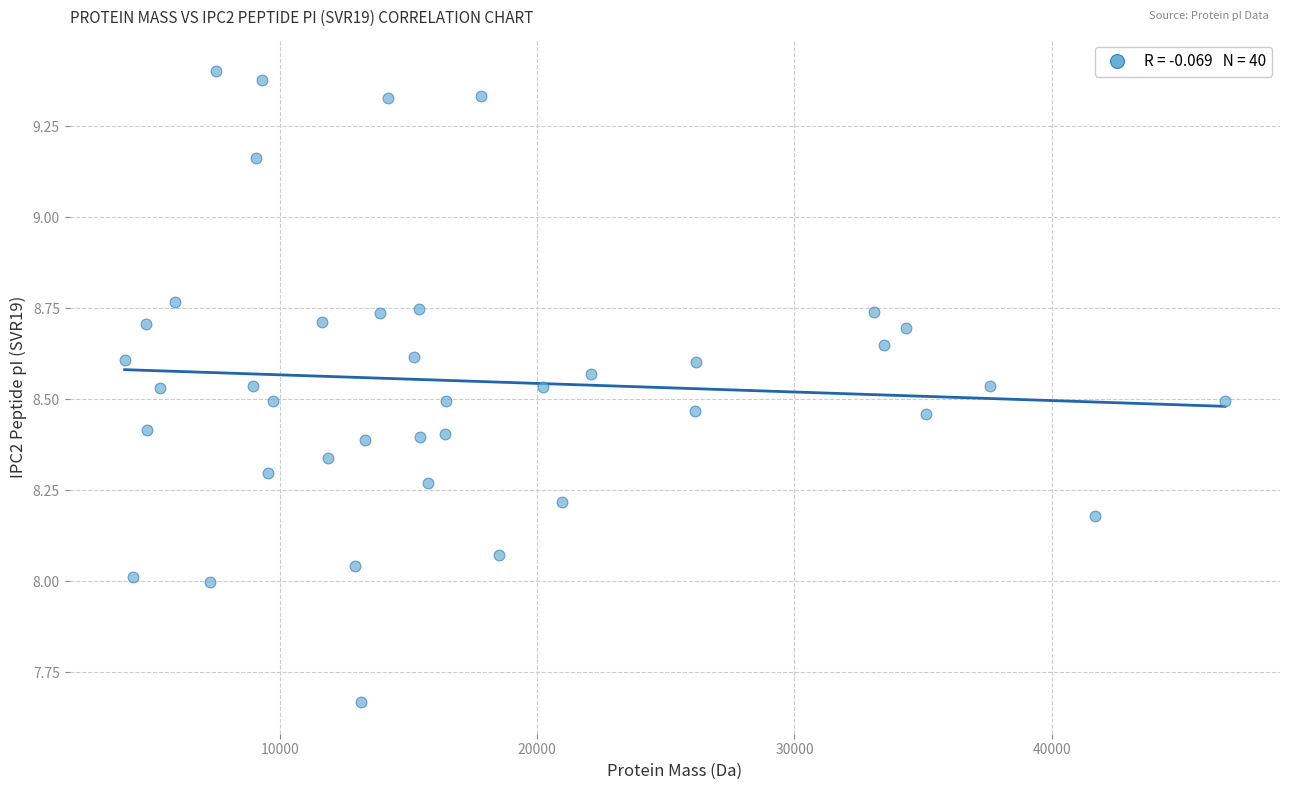

What is the range of X values (max minus min)?

42791.6